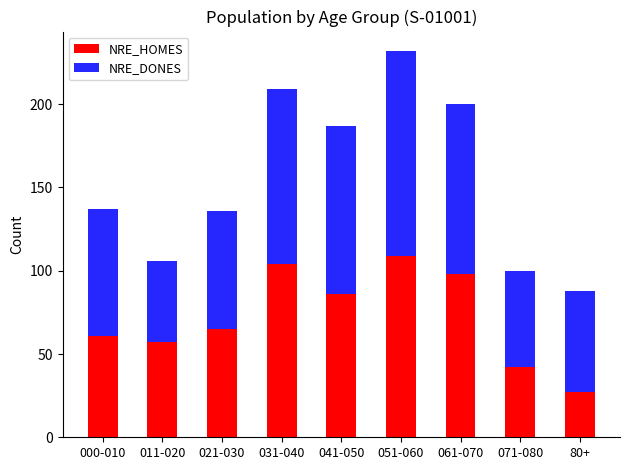

The NRE_HOMES series shows 65 at 021-030. True or false?

True